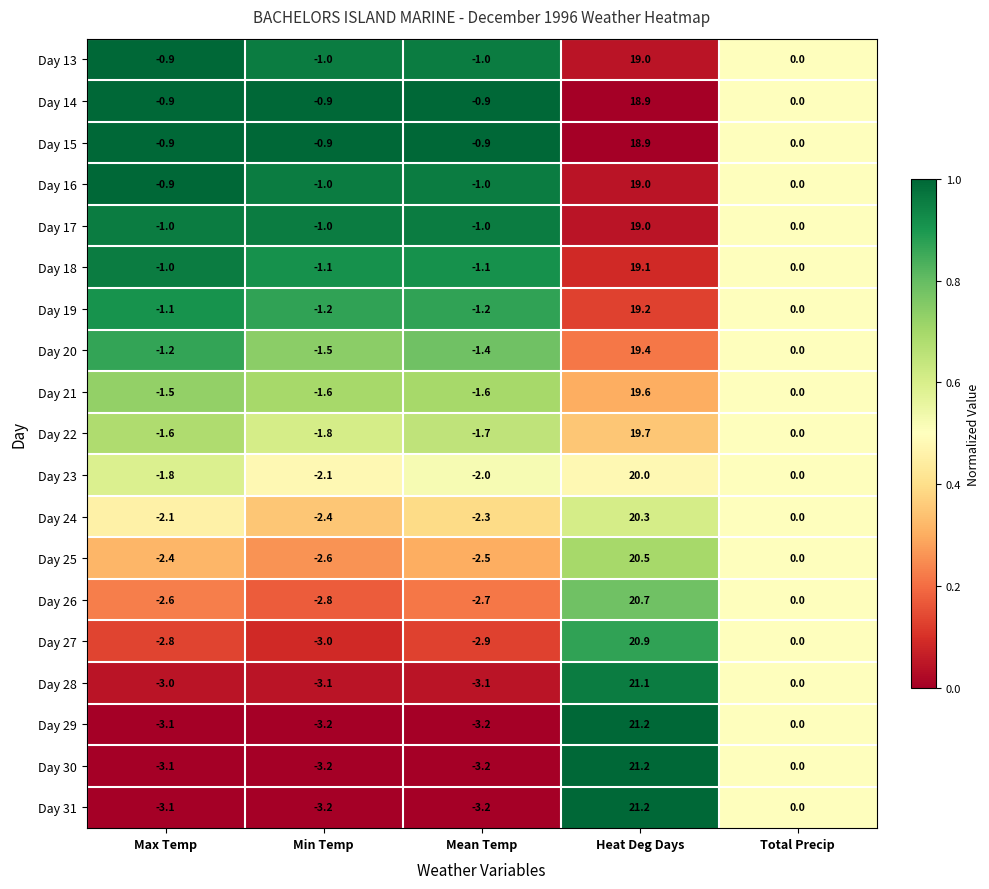

What is the sum of all Day 24 values?

13.5